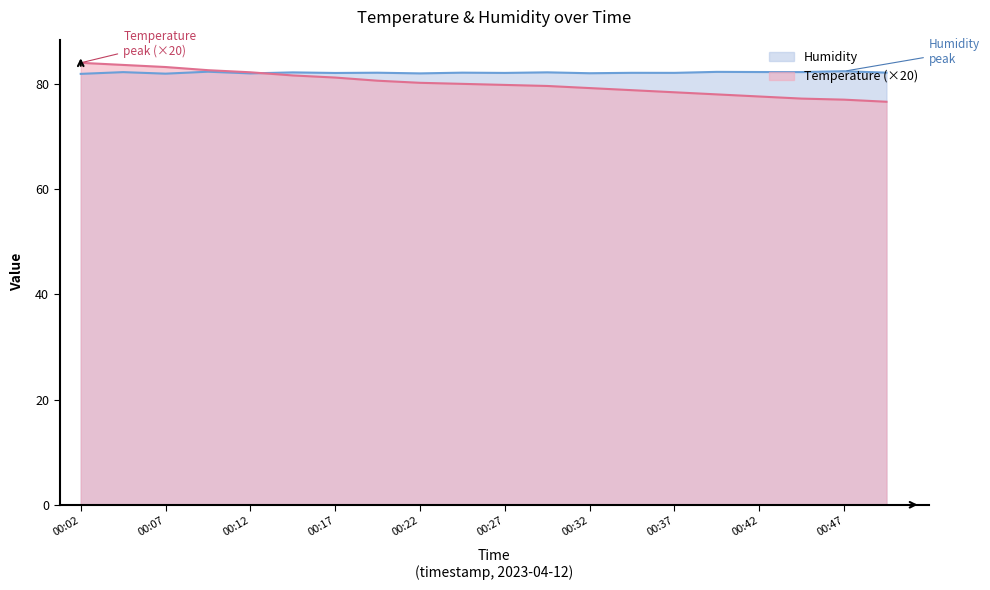

Is it true that Humidity equals 82.4 at 00:47?

True